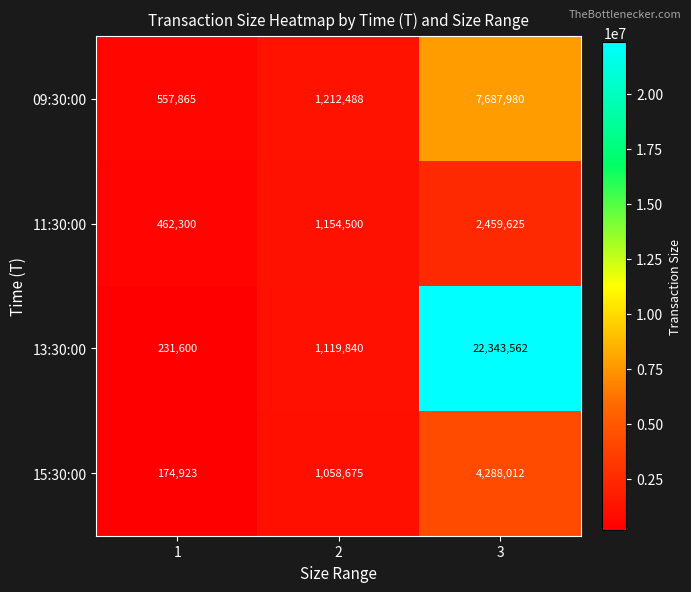

At which category is the sum across all series the highest?

3